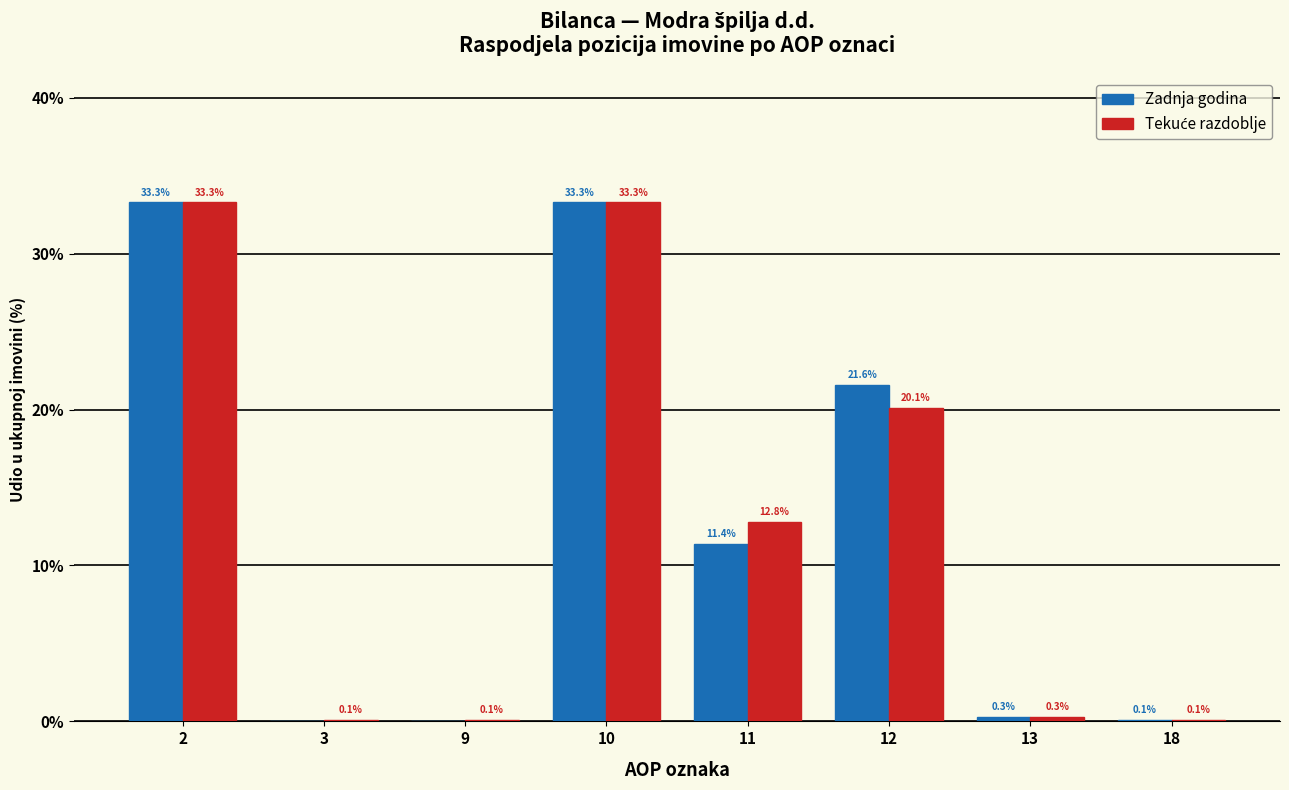

What is the greatest value displayed?

33.3